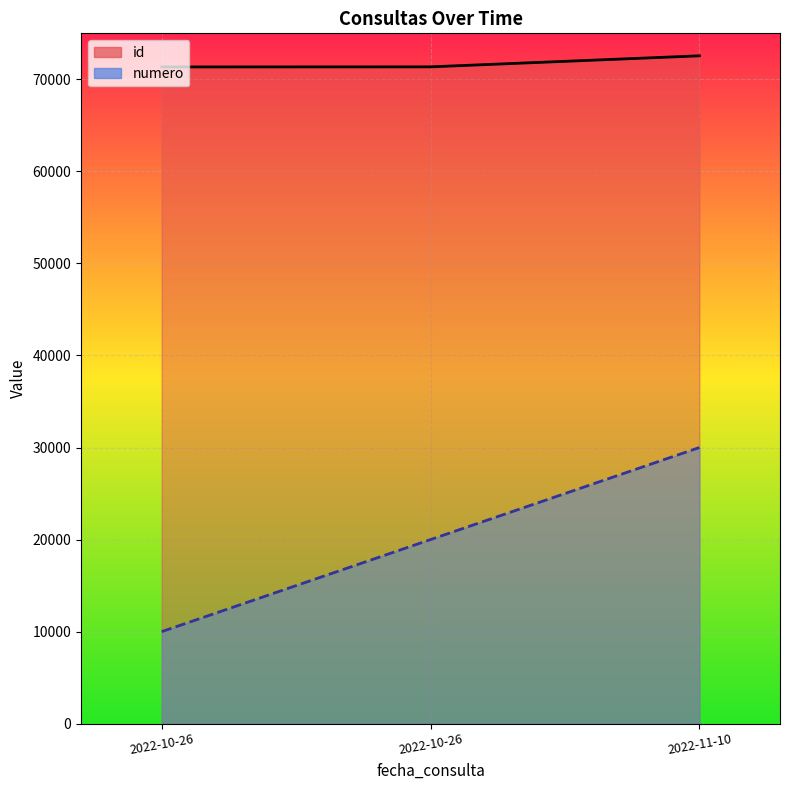

What is the difference between the second highest and minimum values in the numero series?

10000